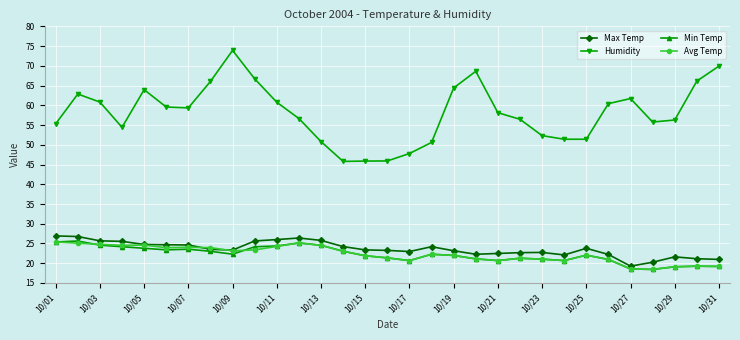

What is the minimum value for Min Temp?

18.4